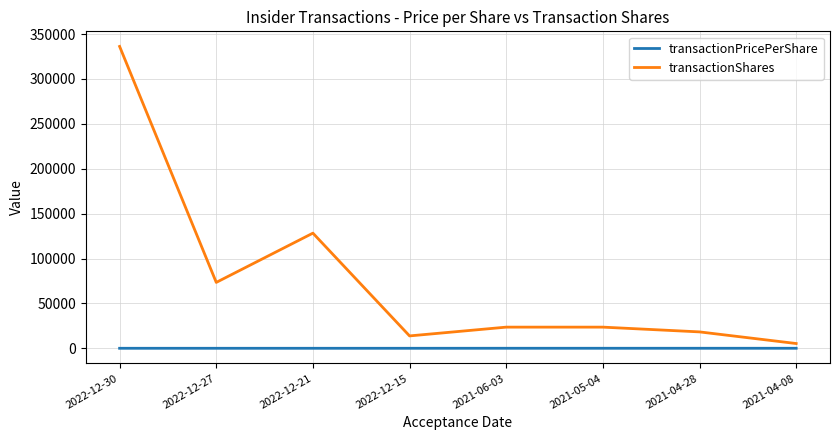

What is the difference between the second highest and minimum values in the transactionShares series?

122958.0